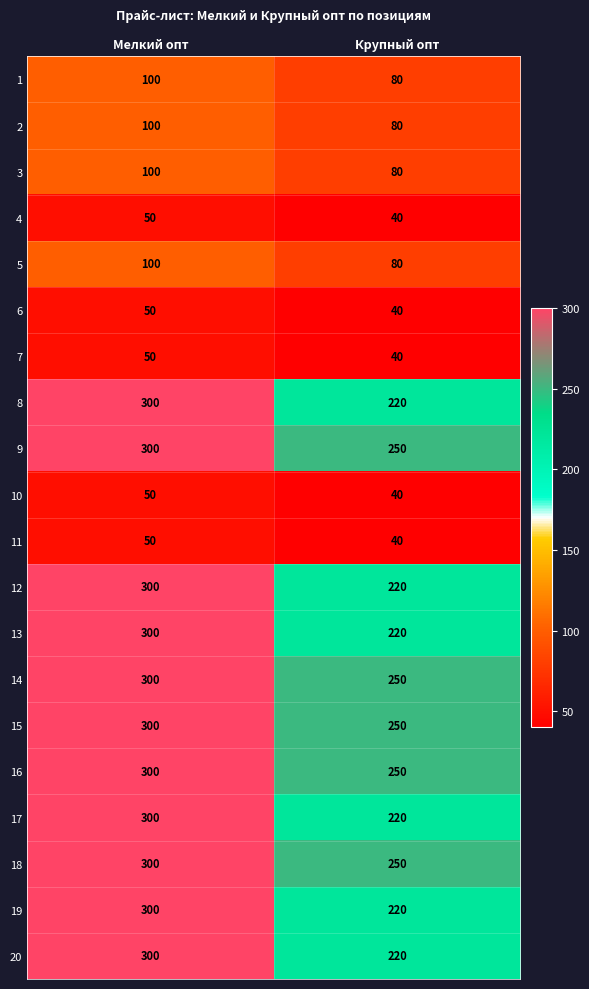

List the labels in order of 5 value, smallest first.

Крупный опт, Мелкий опт